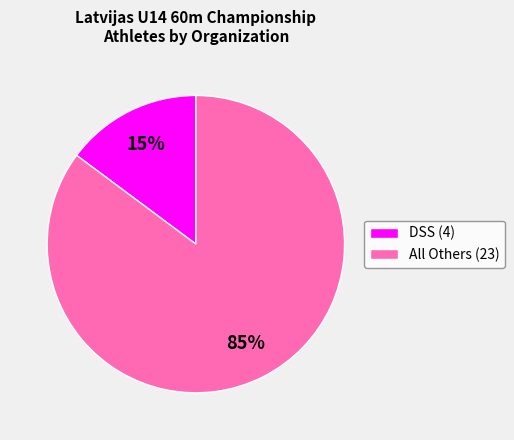

What percentage is the DSS (4) slice, to the nearest percent?

15%